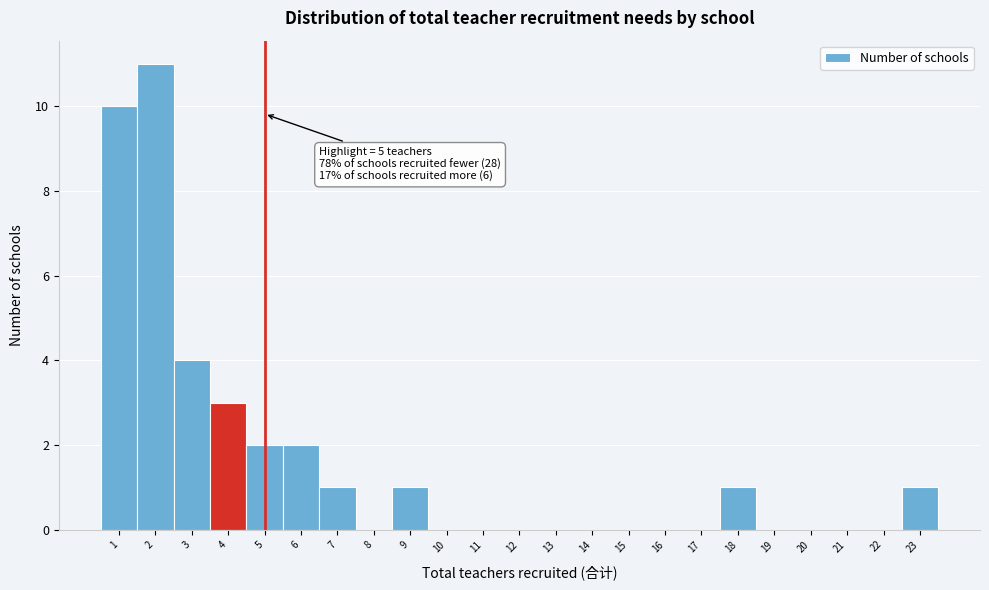

Over which range of the x-axis is the bar tallest?

1.5 to 2.5